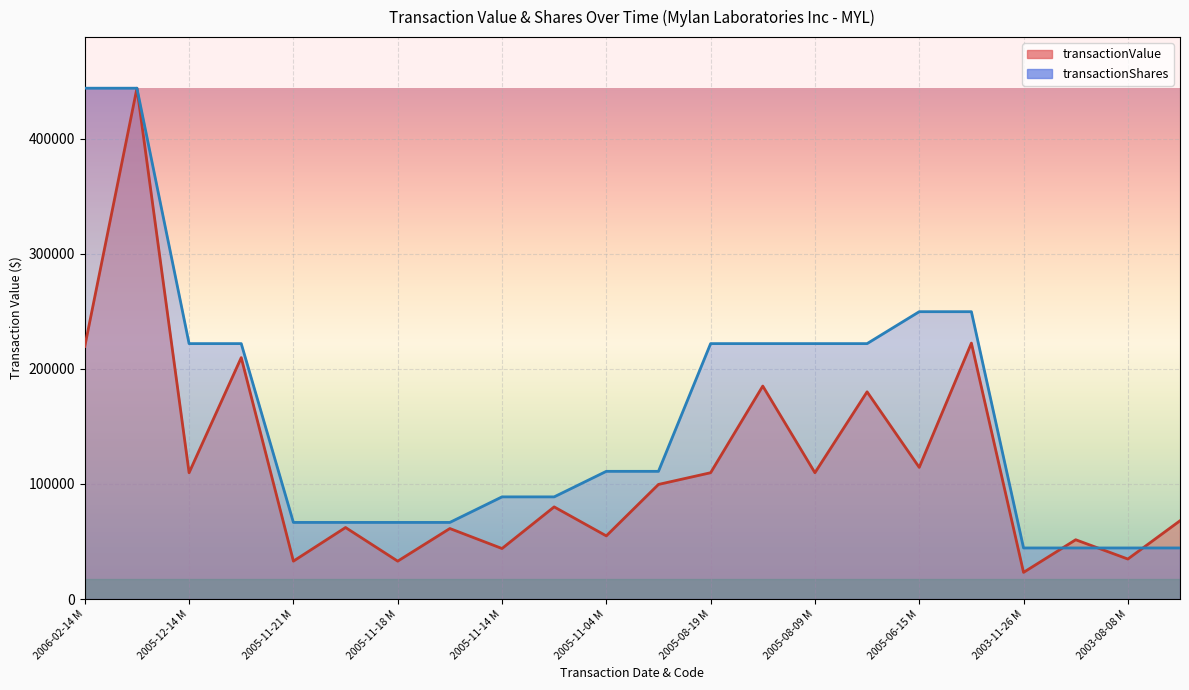

What is the label of the 8th point from the left?

2005-08-09 M